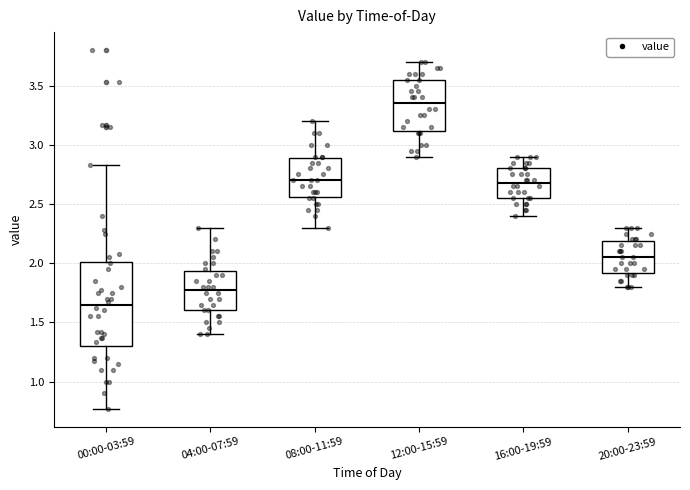

Which box has the lowest median line?

00:00-03:59